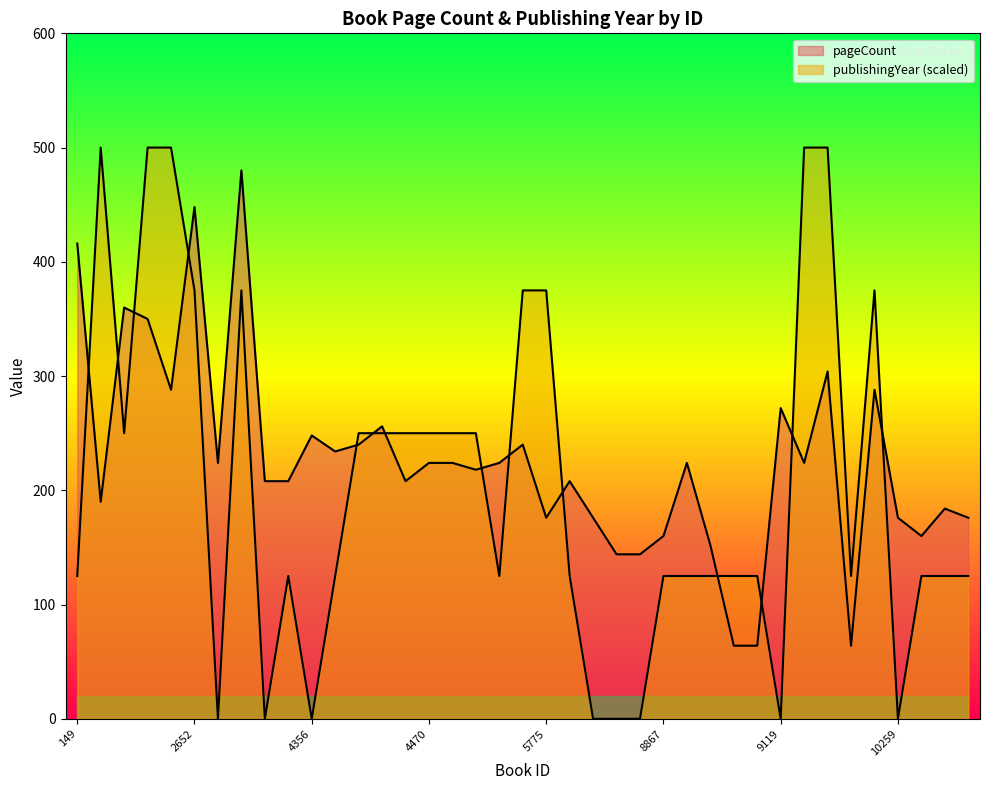

The pageCount series shows 69 at 8867. True or false?

False